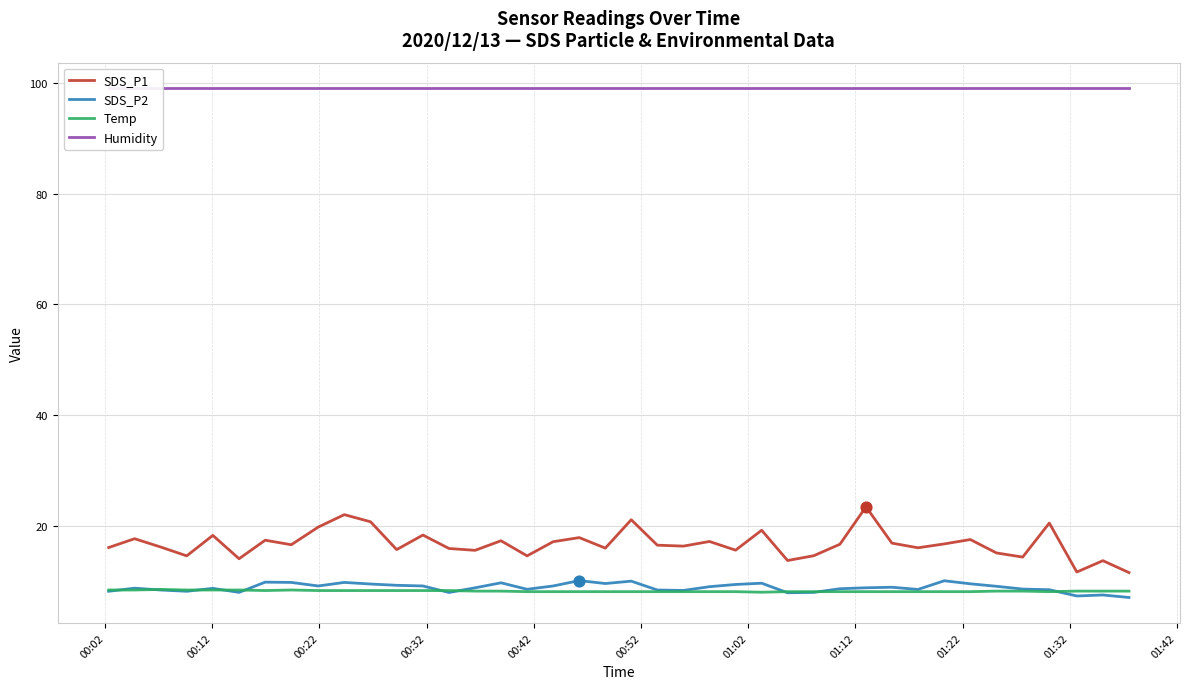

True or false: SDS_P2 and SDS_P1 intersect in this chart.

False